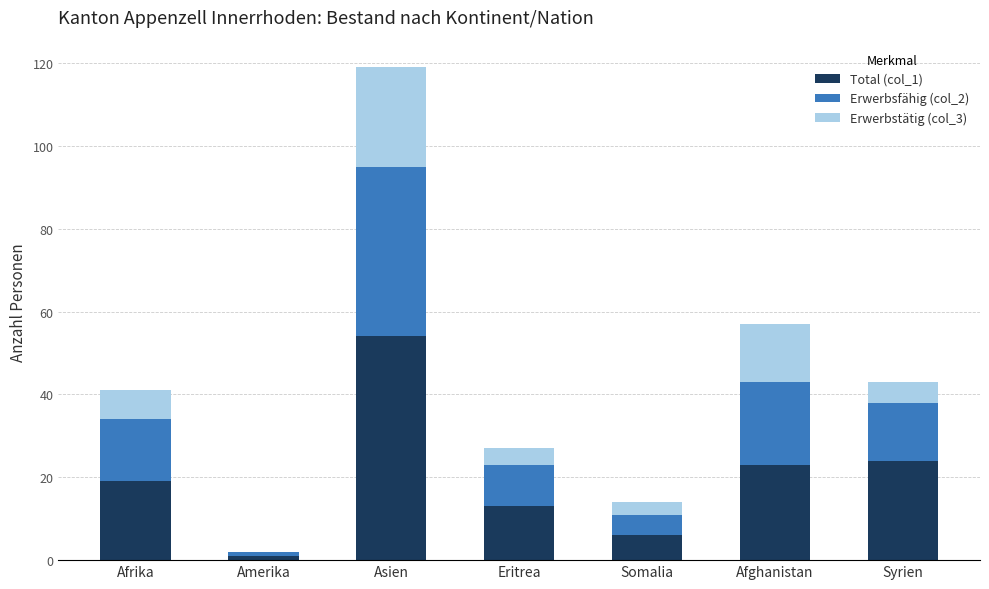

Which category has the highest value in the Total (col_1) series?

Asien